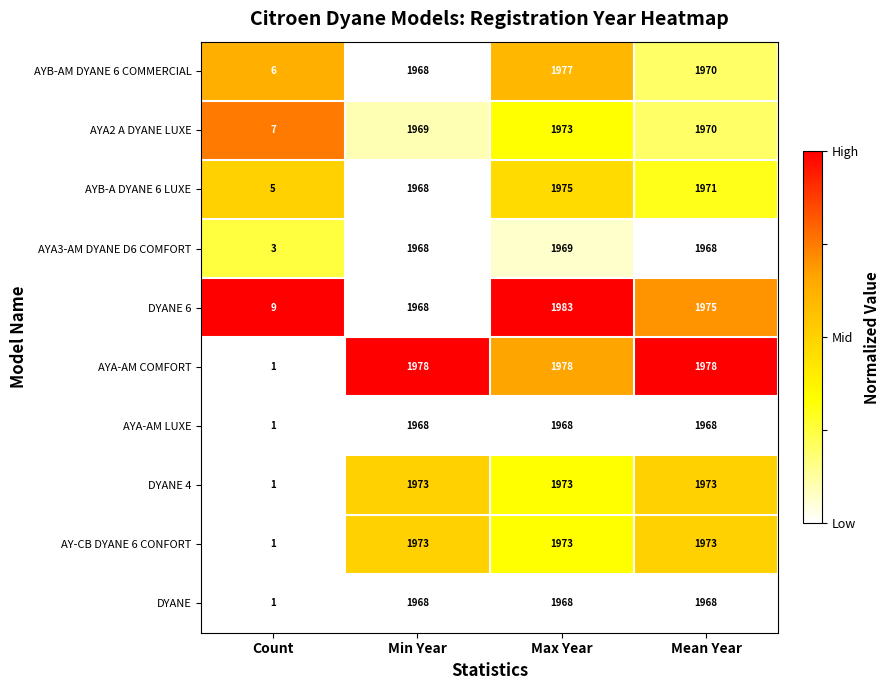

What is the average value of the DYANE series?

1476